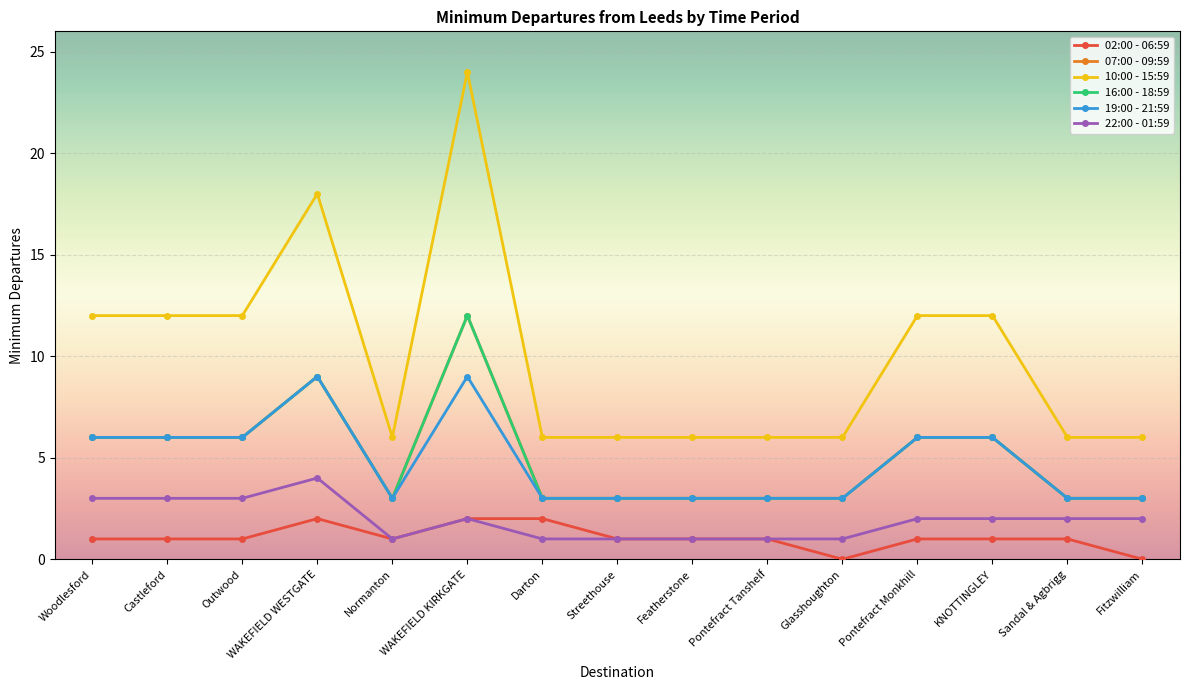

At which category does 22:00 - 01:59 reach its first local valley?

Normanton